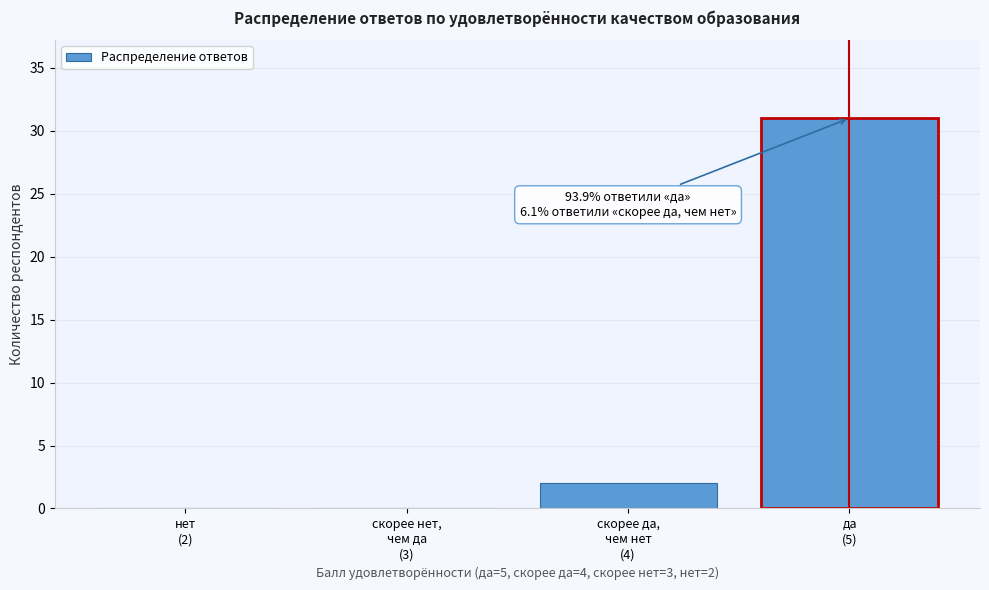

What is the greatest value displayed?

31